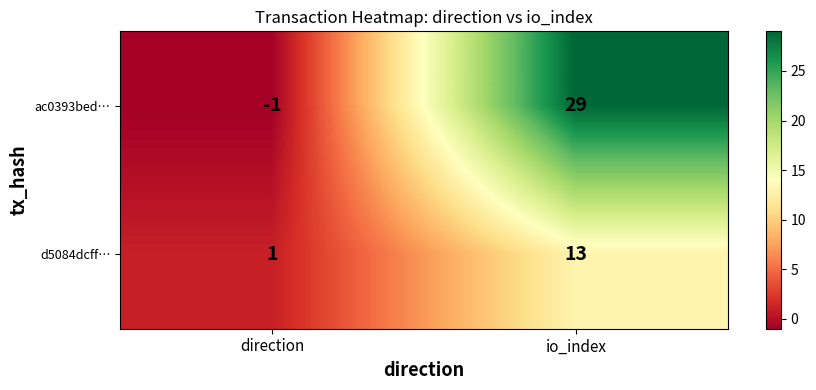

Which series has the largest range (max minus min)?

ac0393bed…